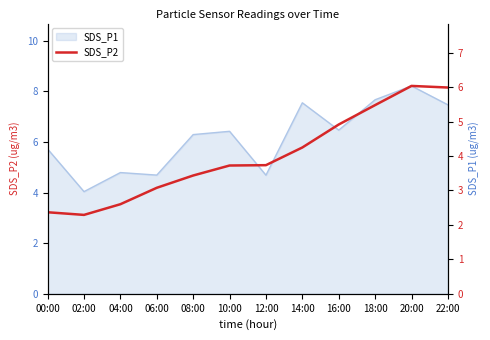

Which label corresponds to the largest value in the chart?

20:00